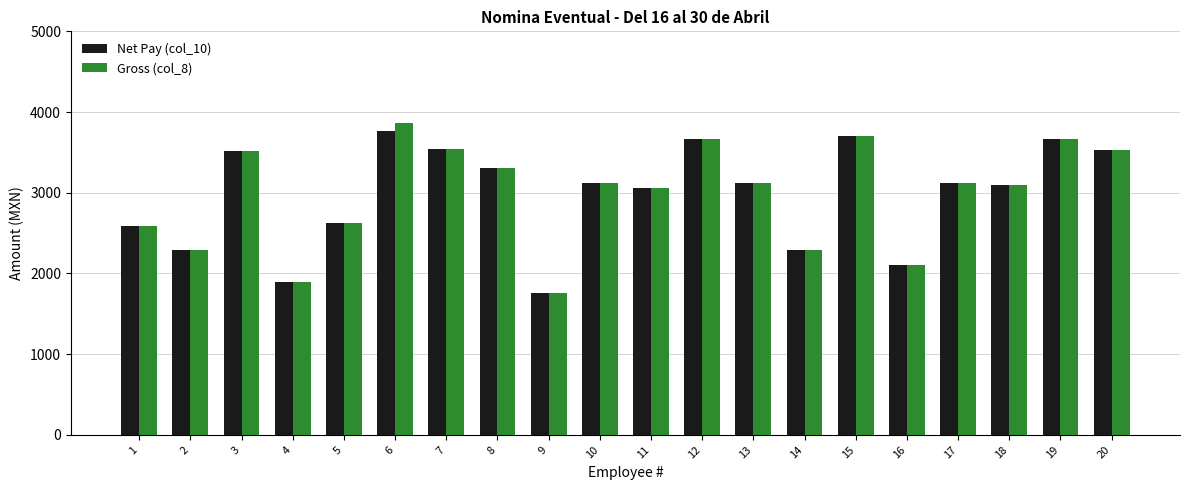

Which label corresponds to the smallest value in the chart?

9